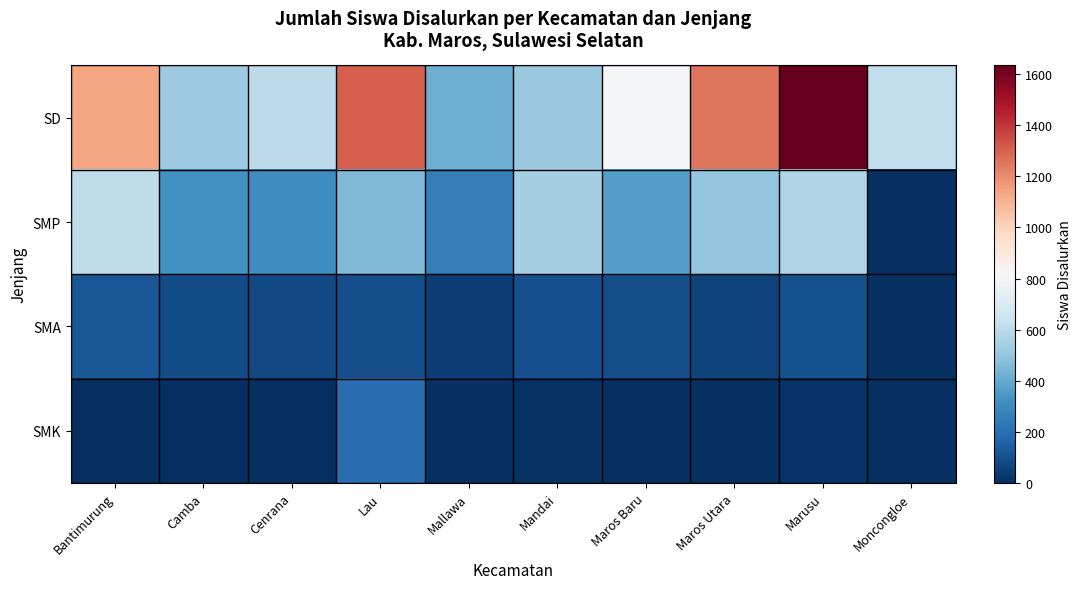

What is the greatest value displayed?

1634